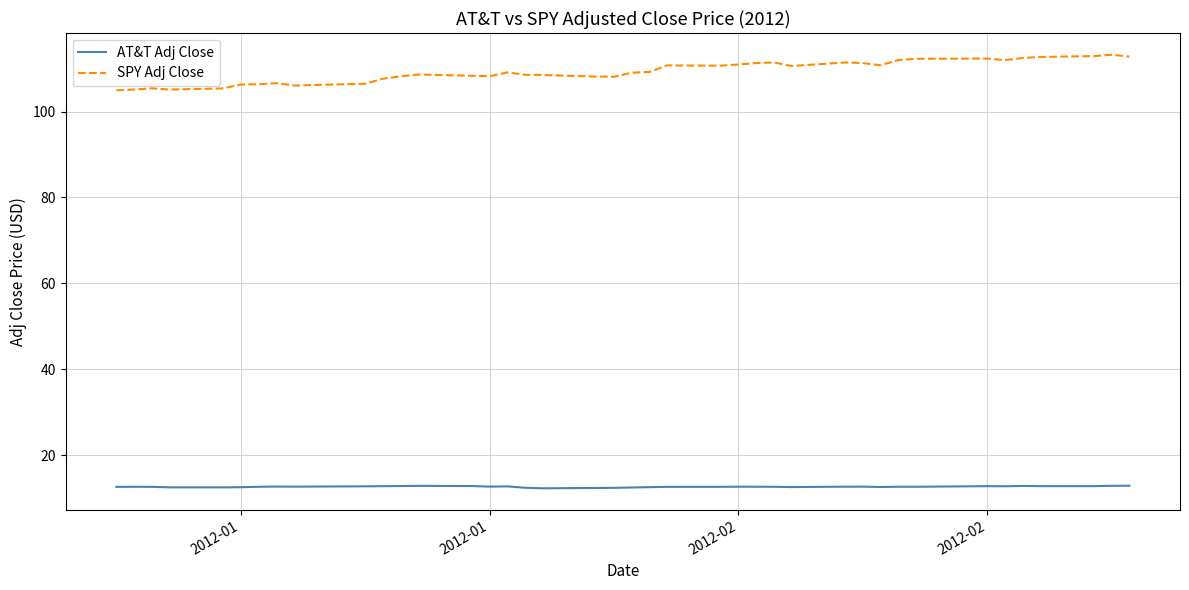

Which series has the largest range (max minus min)?

SPY Adj Close